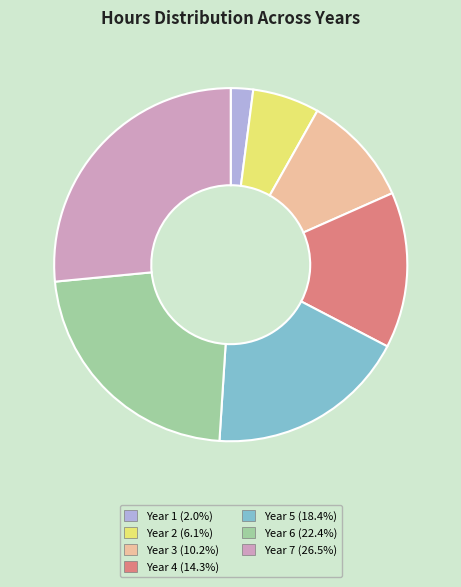

Is the sum of Year 4 (14.3%) and Year 5 (18.4%) greater than half?

No